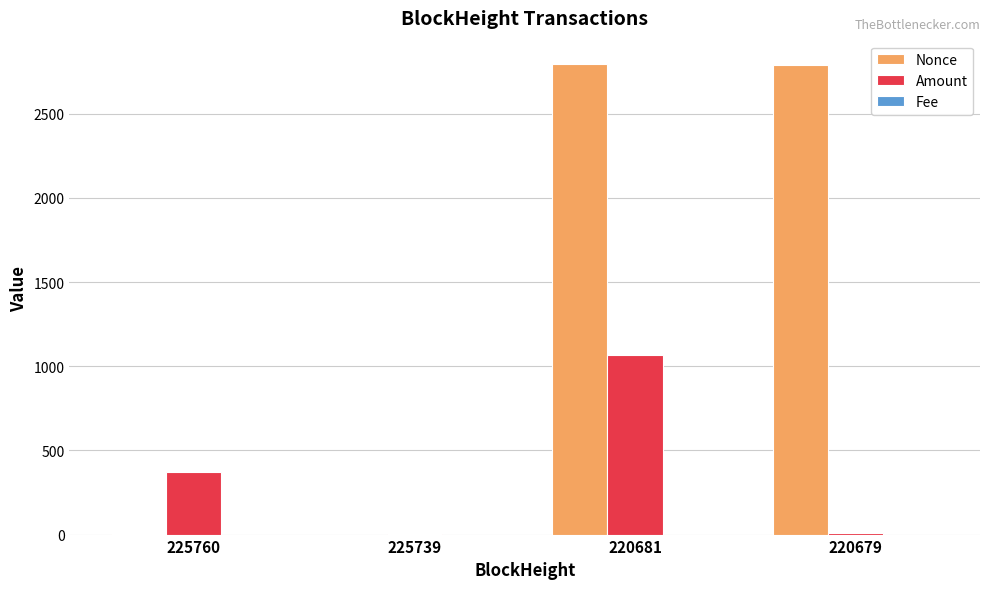

Where is Amount nearest to the value 534?

225760